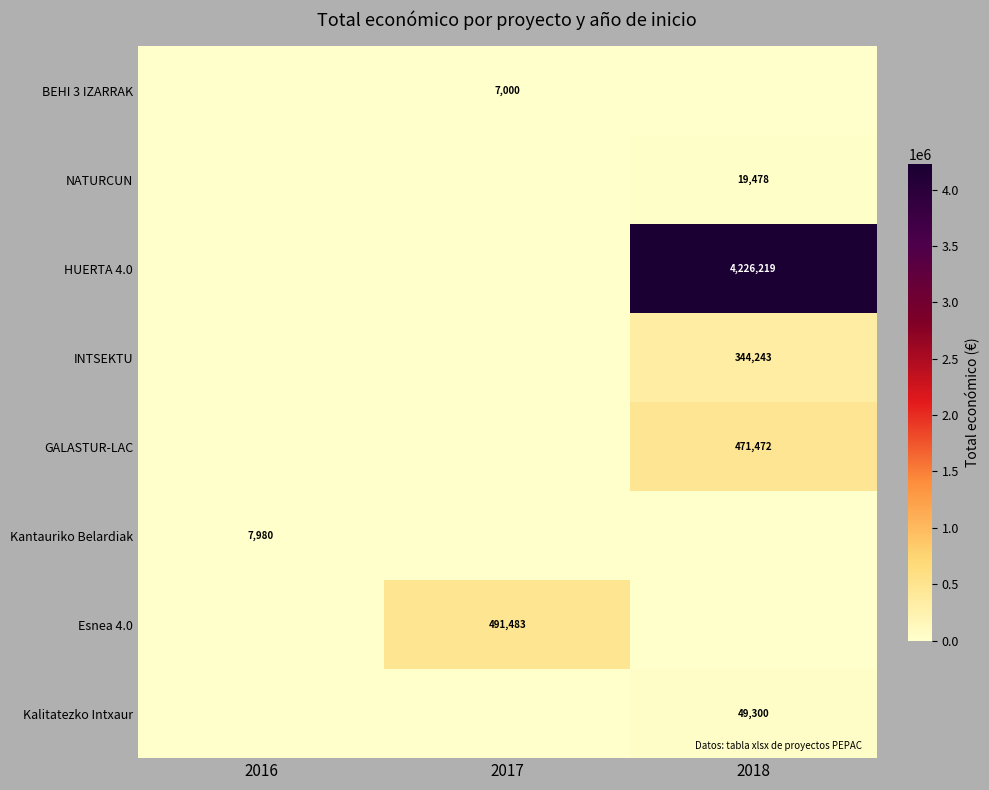

The Kalitatezko Intxaur series shows 25378 at 2018. True or false?

False